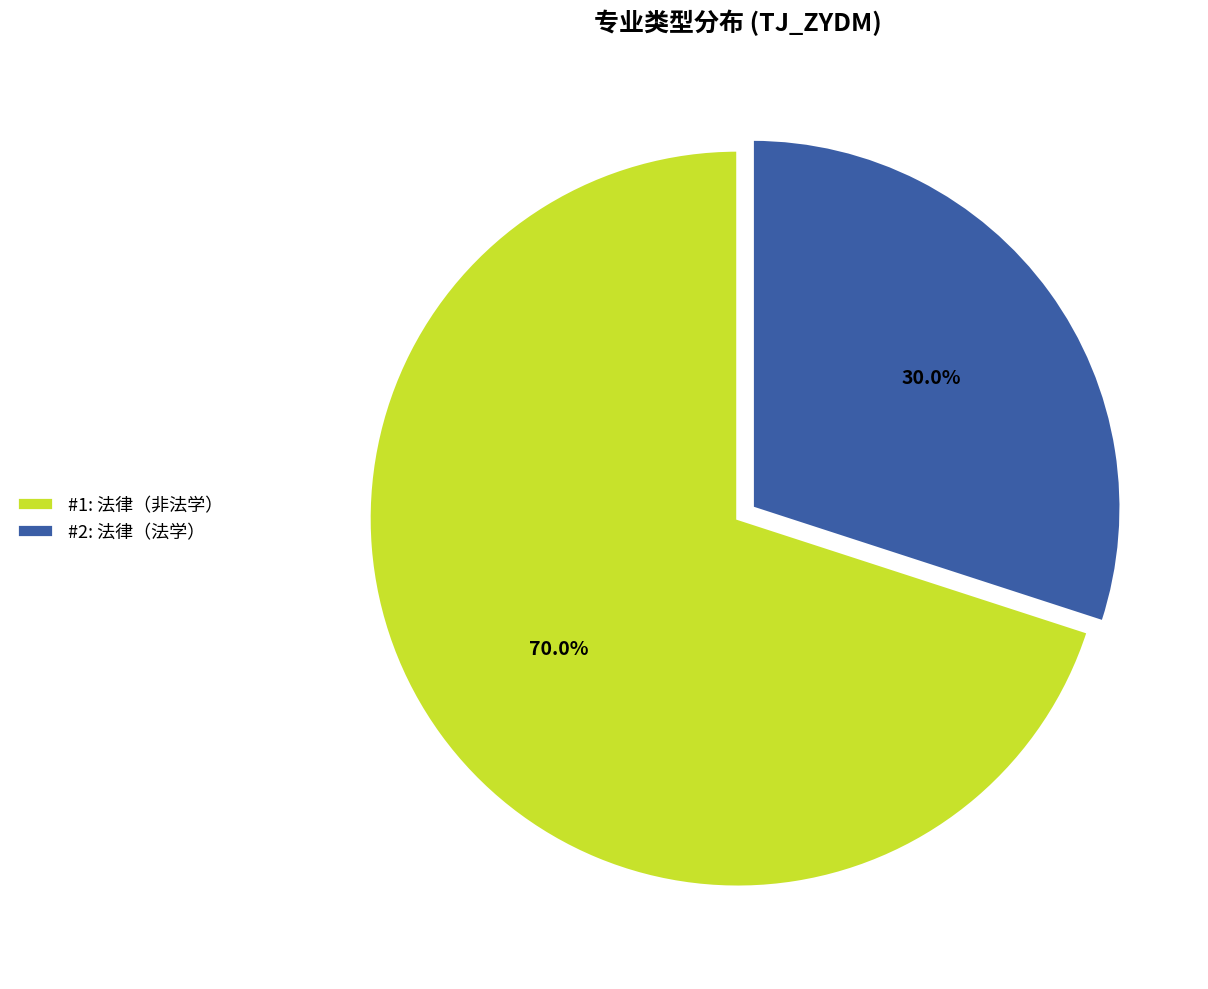

What is the total percentage of #1: 法律（非法学） and #2: 法律（法学）?

100.0%